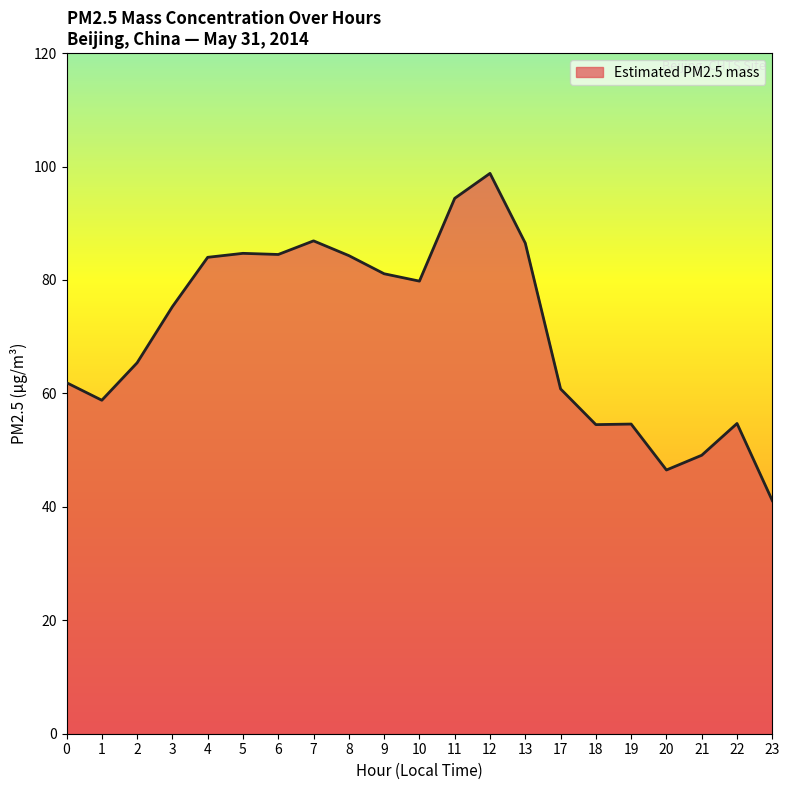

What is the sum of all values?

1487.7